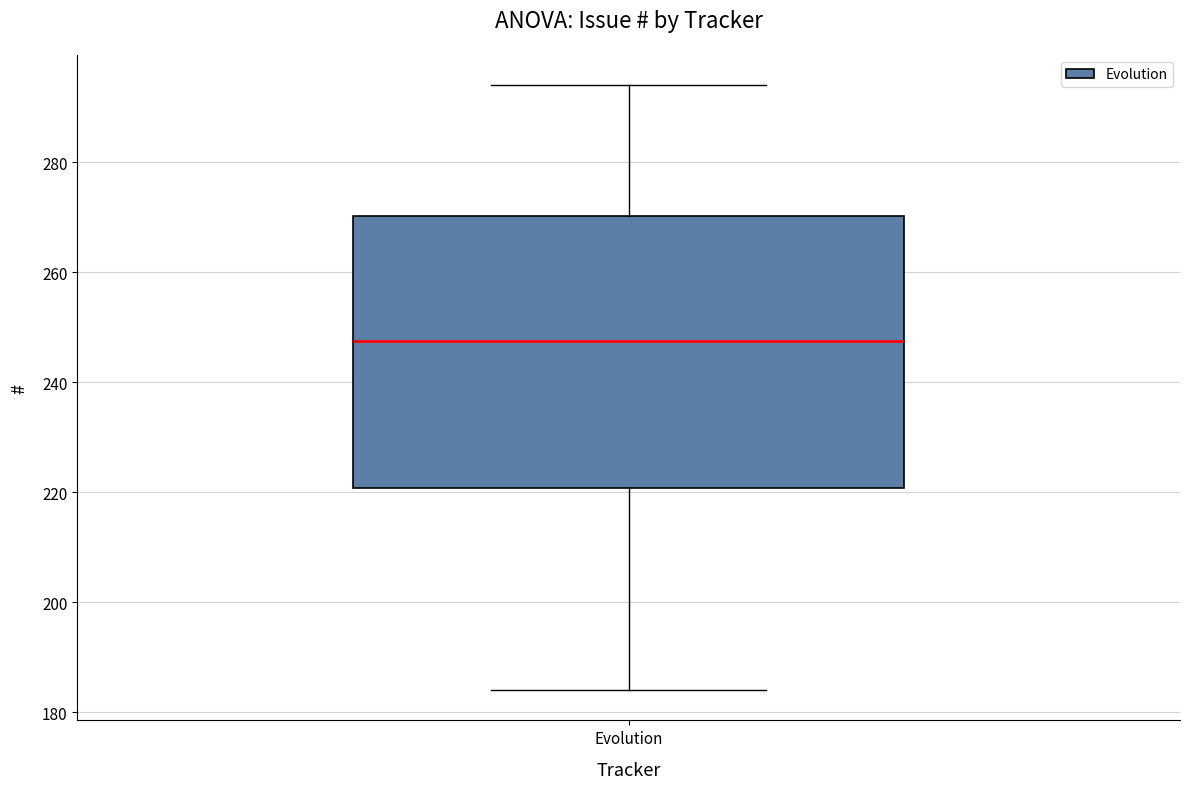

Read this box plot against the y-axis: the position of the median line, the range covered by the box, and the ends of both whiskers. The values are not printed on the chart, so give them approximately, as read against the axis.

median 248, box 220 to 270, whiskers 184 to 294